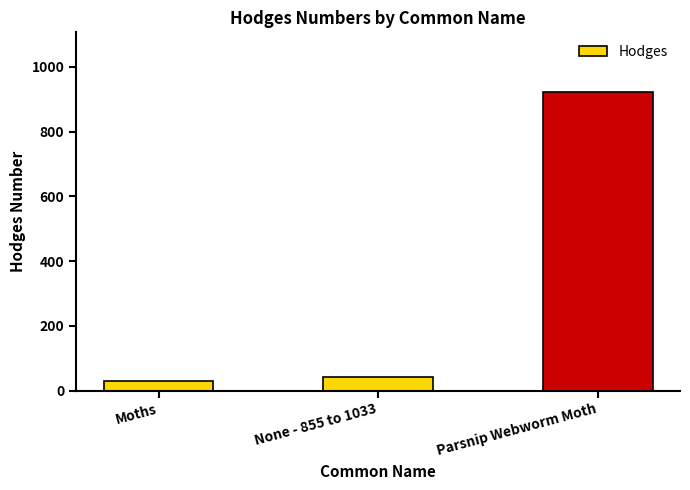

What is the difference between the maximum and minimum values?

893.0